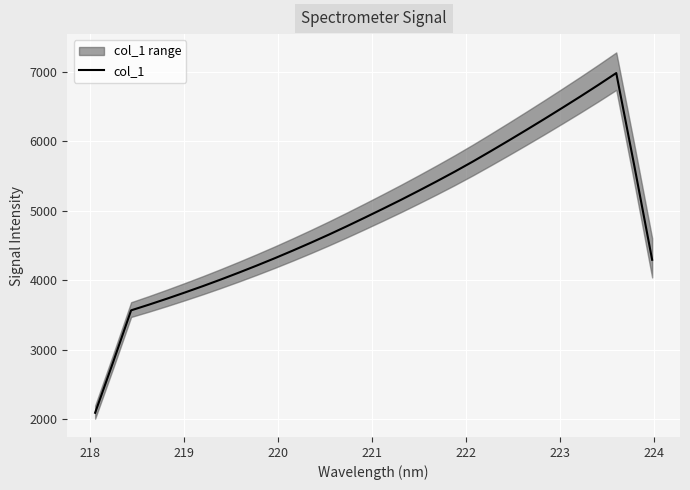

What is the lowest value of the col_1 series?

2090.6